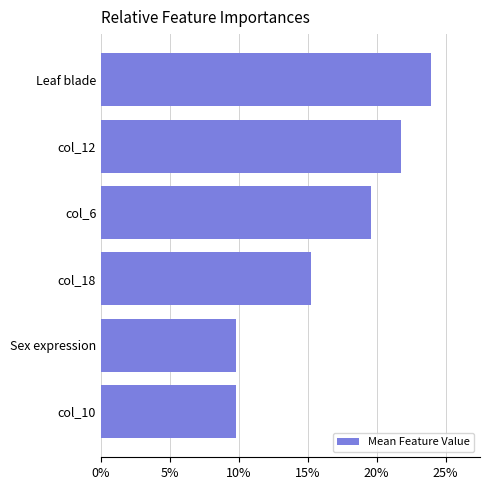

Count the number of values greater than 19.

3